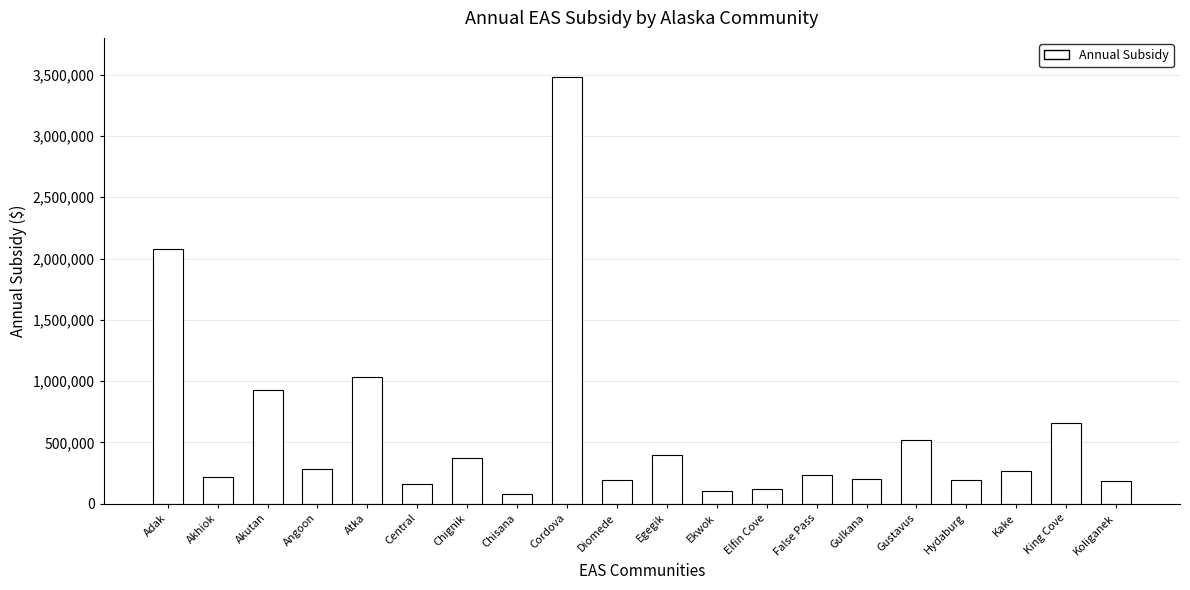

Where is the data nearest to the value 1779252?

Adak